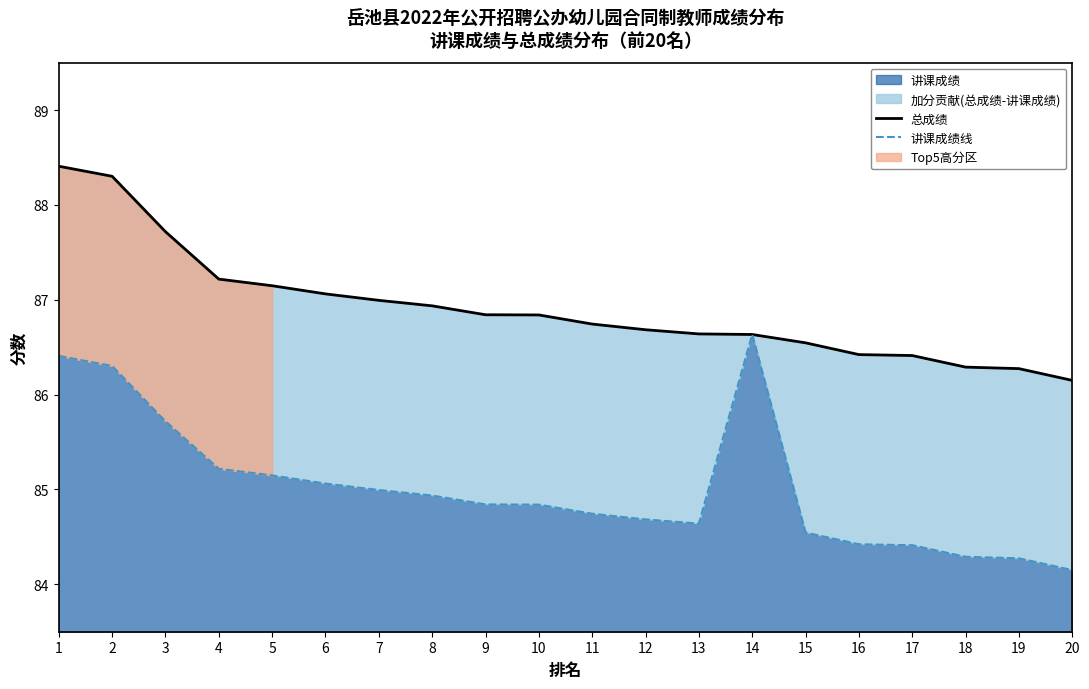

True or false: 总成绩 and 讲课成绩线 cross at least once.

False